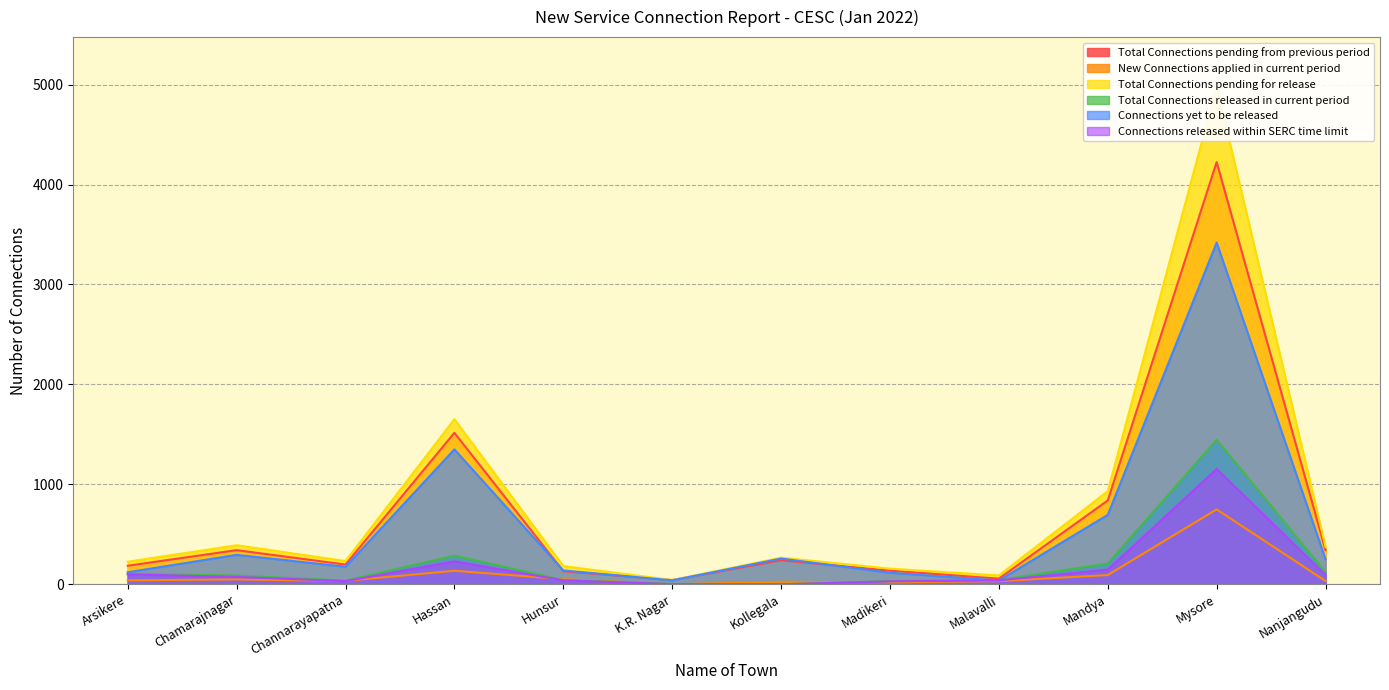

The Connections yet to be released series shows 81 at Channarayapatna. True or false?

False